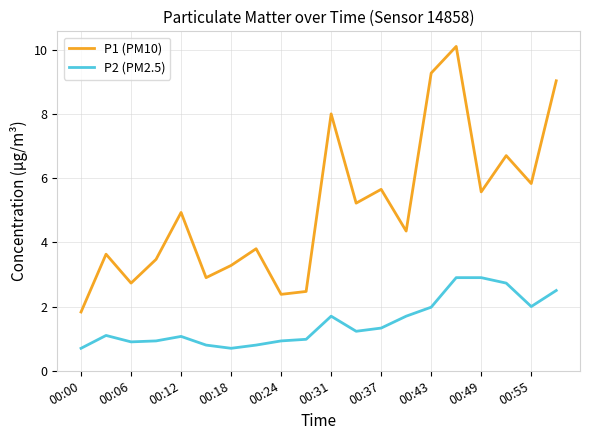

How many lines are shown in the chart?

2